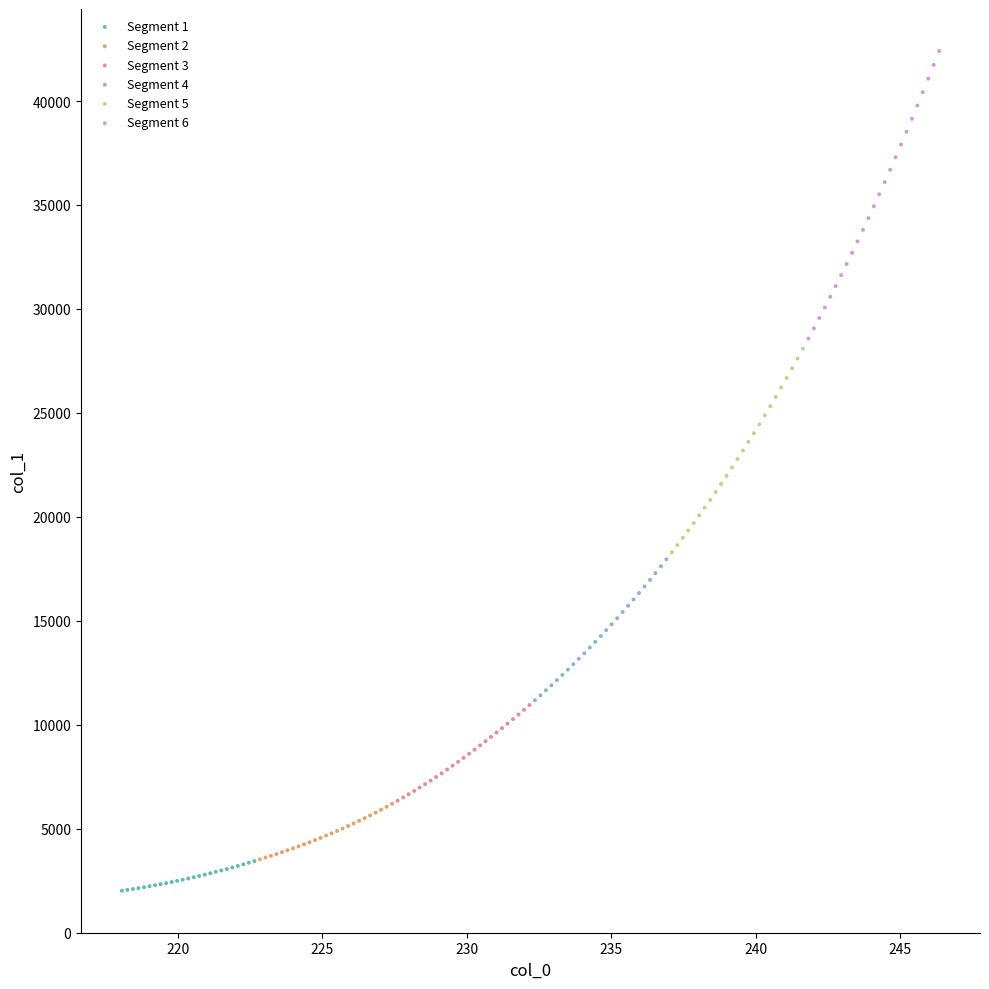

What are all the series names shown in the legend?

Segment 1, Segment 2, Segment 3, Segment 4, Segment 5, Segment 6